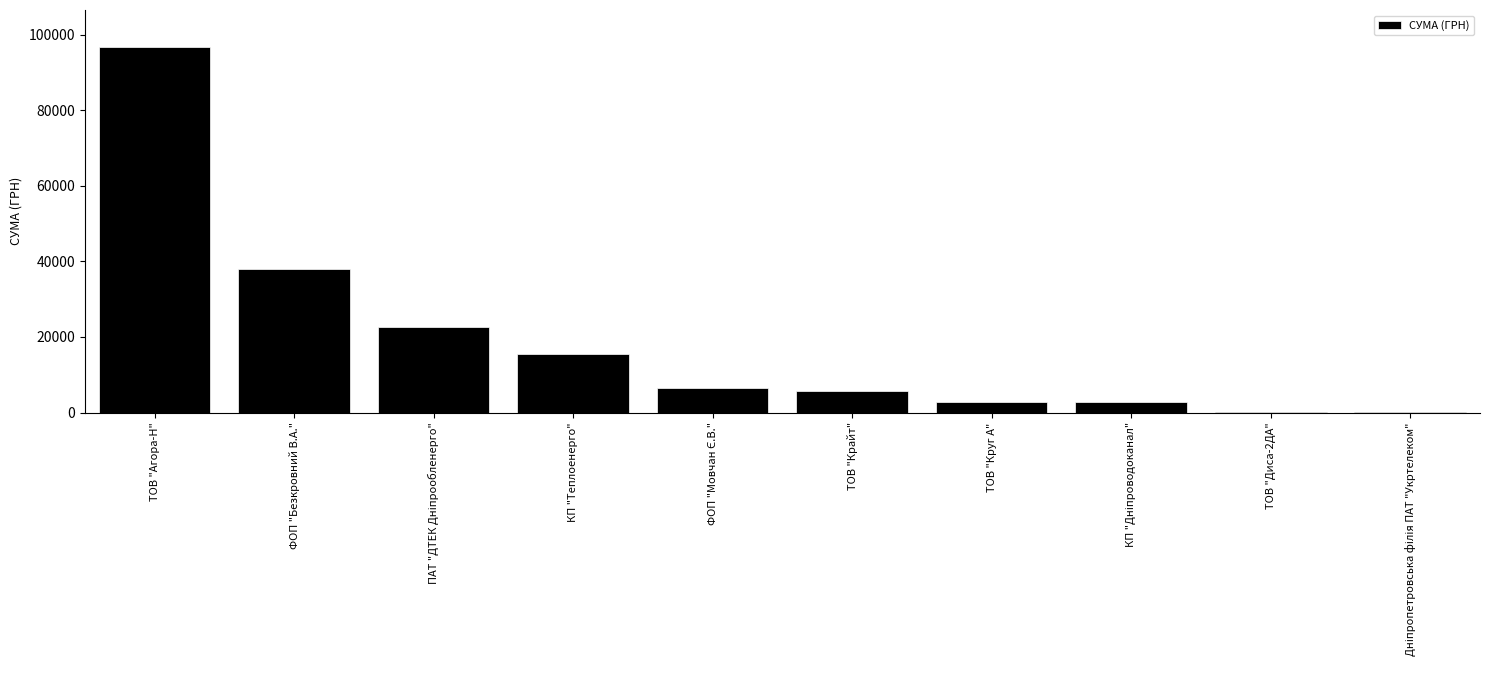

Which has a higher value, ТОВ "Агора-Н" or ТОВ "Крайт"?

ТОВ "Агора-Н"